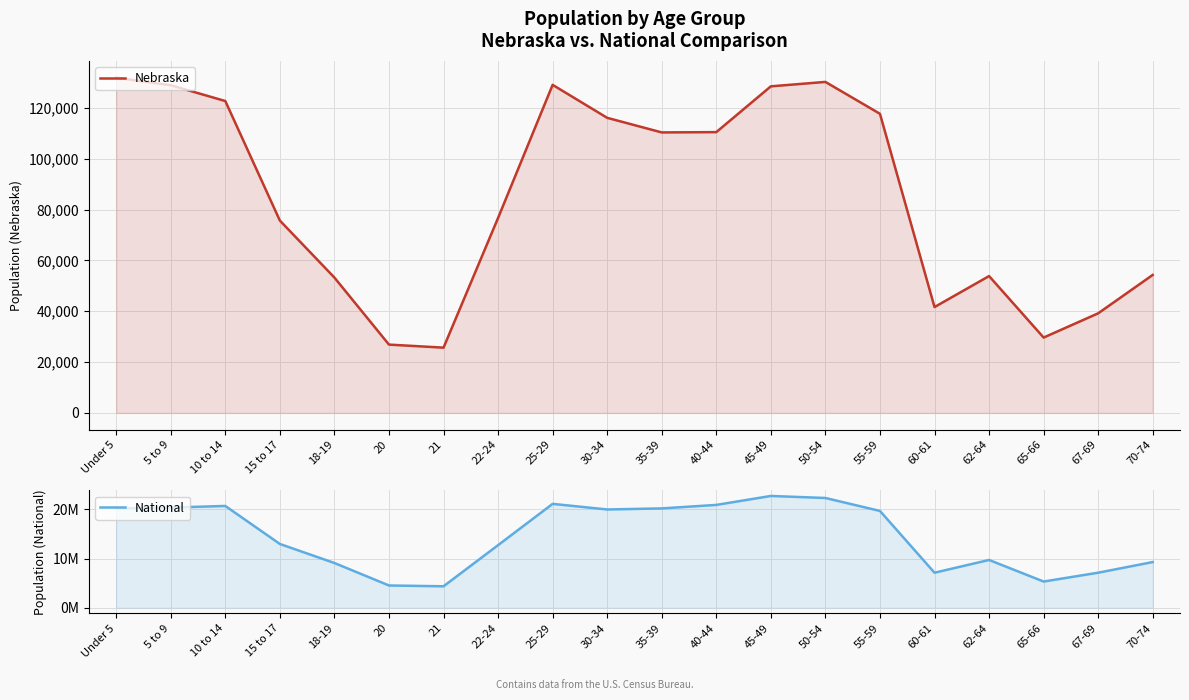

What position from the left is 40-44?

12